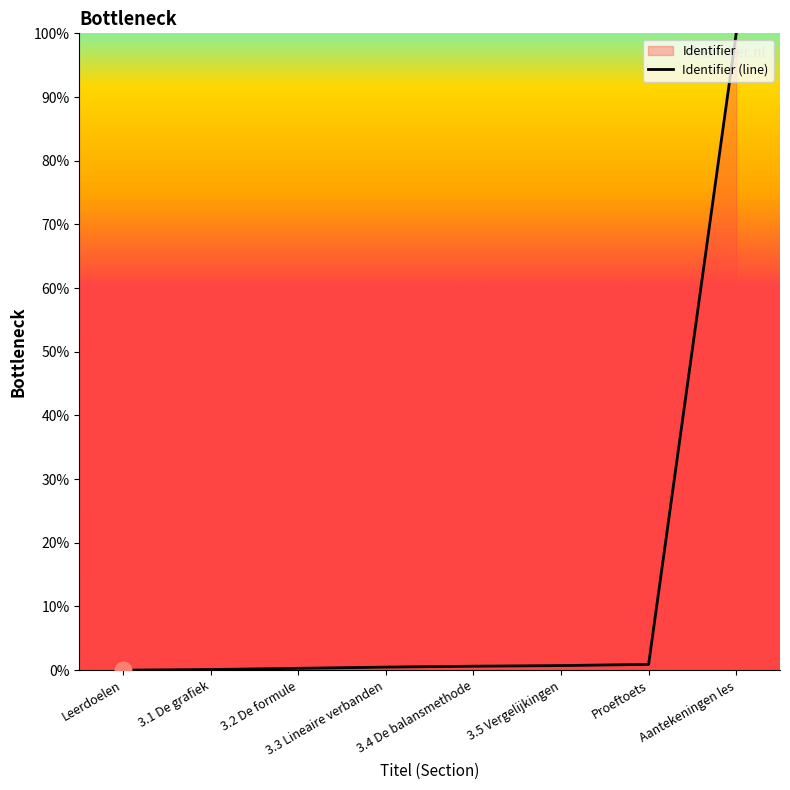

How many lines are shown in the chart?

1